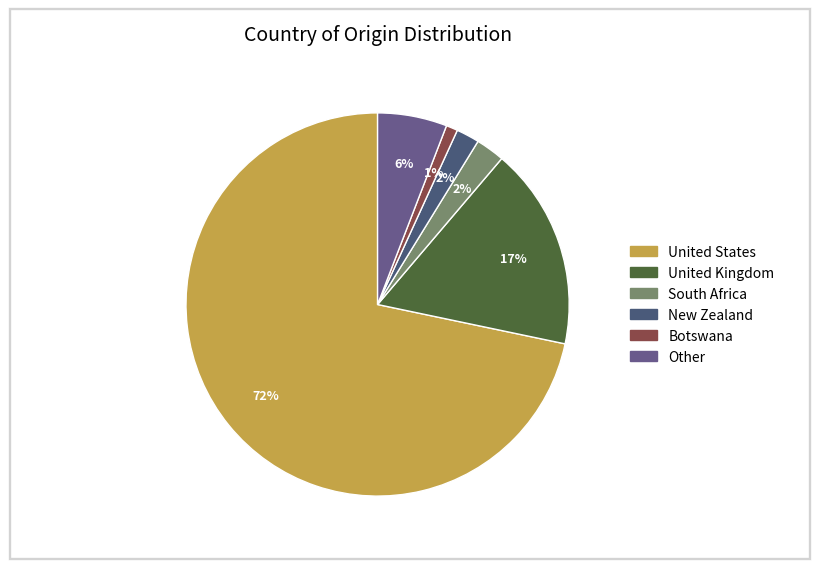

What is the majority slice?

United States